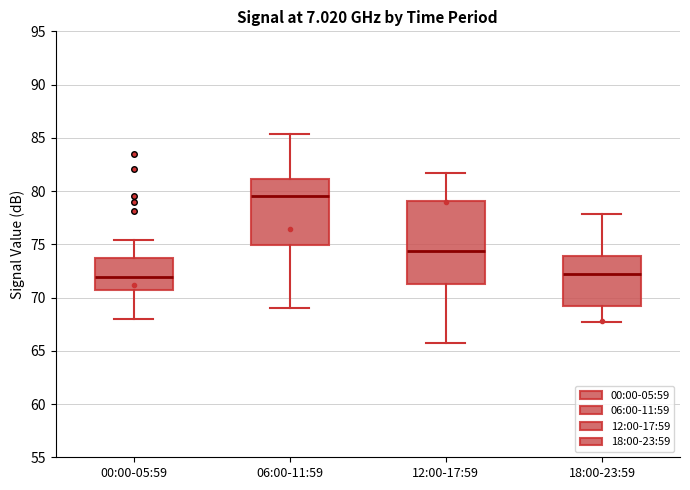

Where does the upper whisker of the box for 00:00-05:59 end on the y-axis? The values are not printed on the chart, so give them approximately, as read against the axis.

75.5